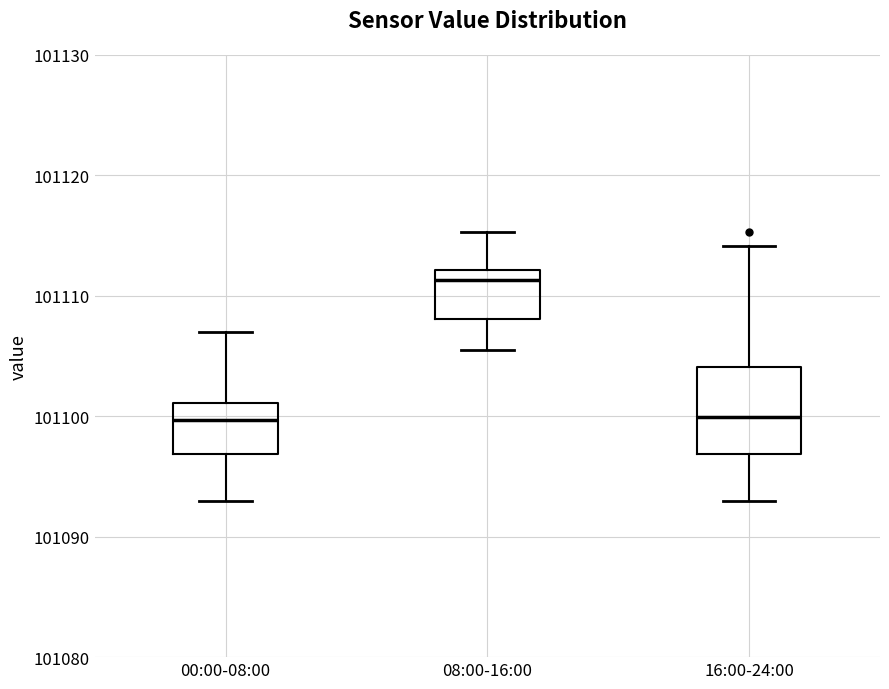

Where does the upper whisker of the box for 00:00-08:00 end on the y-axis? The values are not printed on the chart, so give them approximately, as read against the axis.

101107